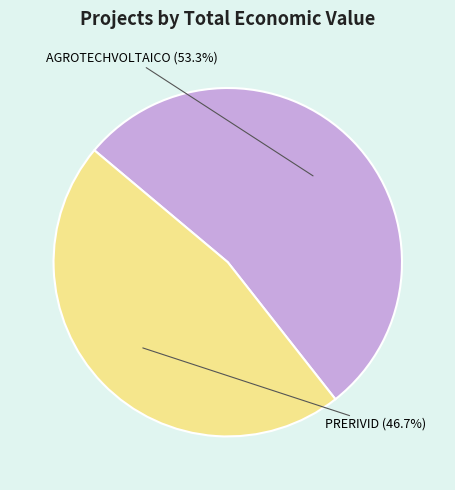

Is there any slice that represents more than half of the pie?

Yes